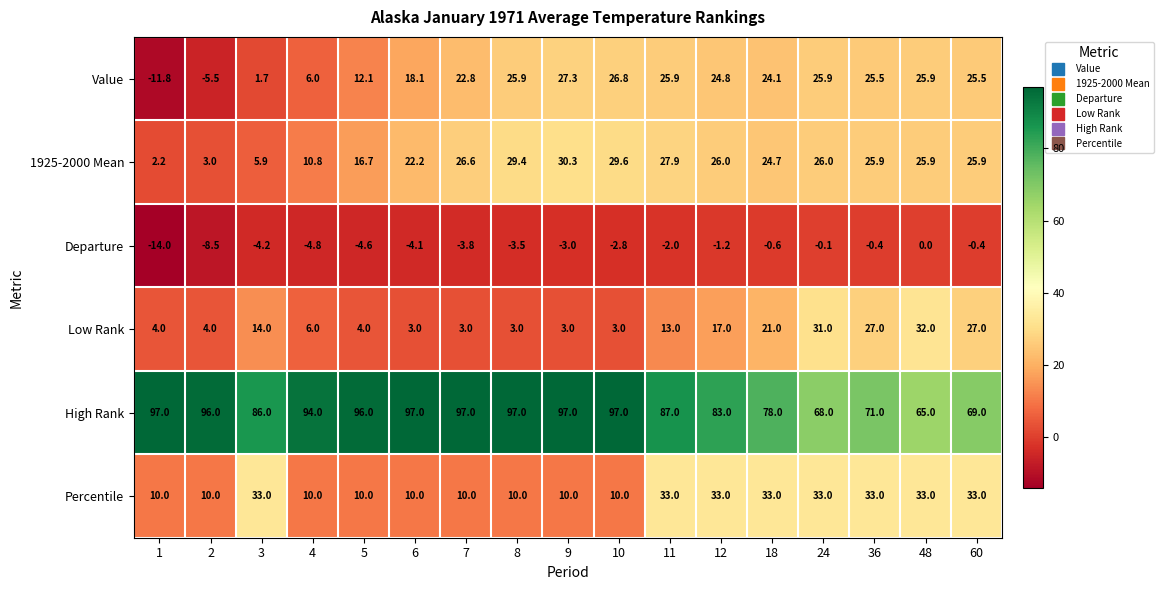

Rank the series at 18 from lowest to highest value.

Departure, Low Rank, Value, 1925-2000 Mean, Percentile, High Rank